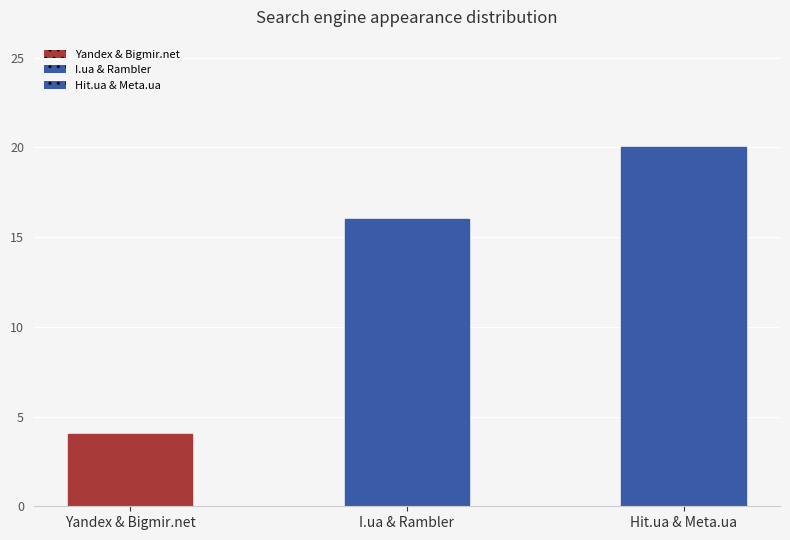

What is the sum of the values at I.ua & Rambler and Hit.ua & Meta.ua?

36